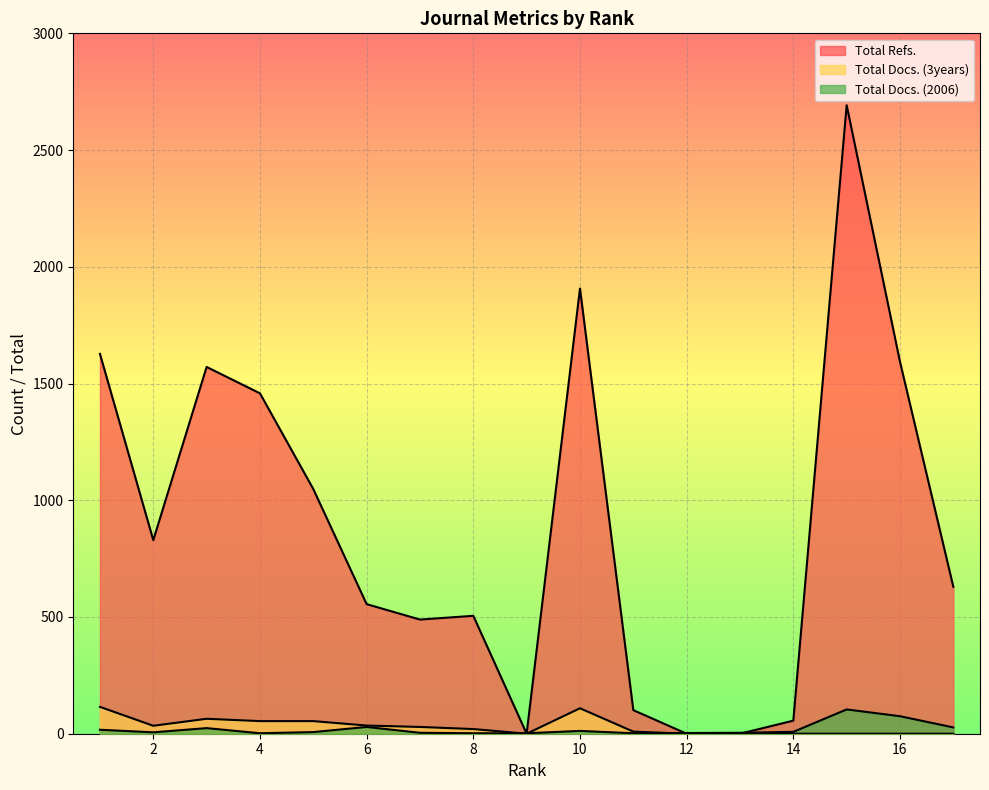

Count the number of data series in this chart.

3